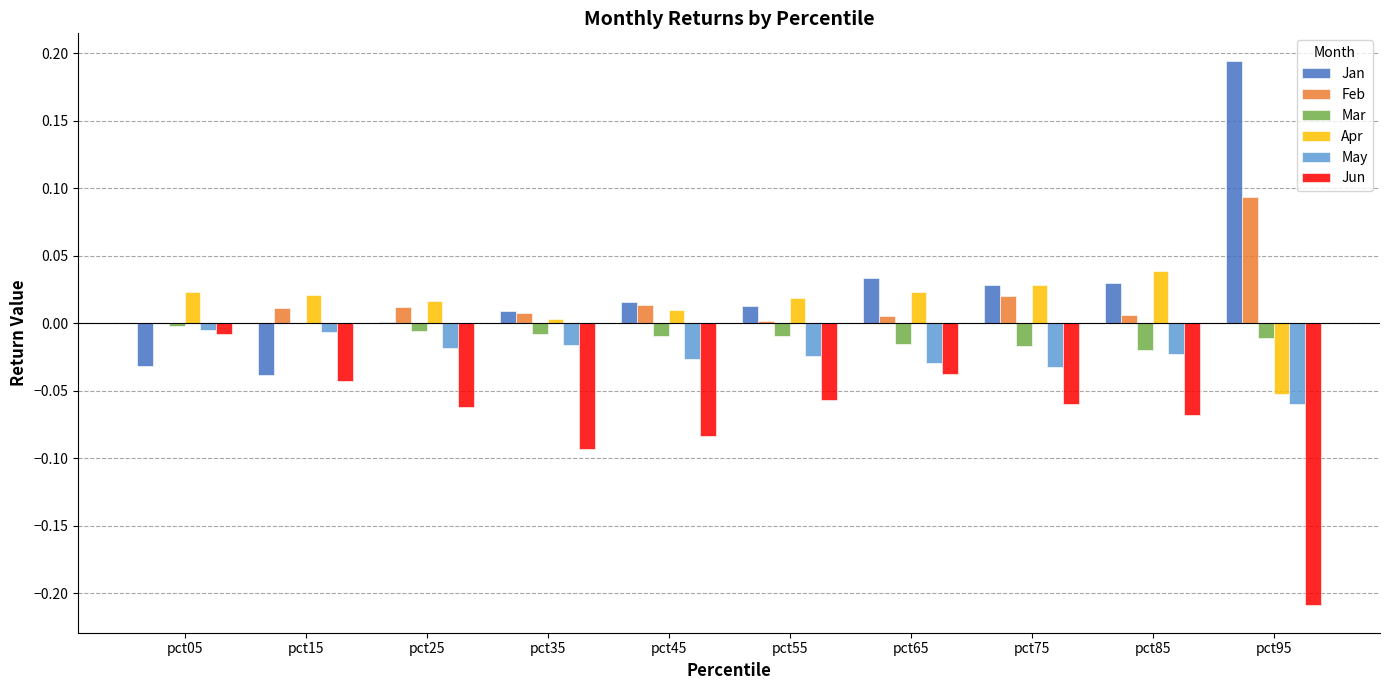

Is the value of Feb at pct45 greater than the value of Jun at pct85?

Yes